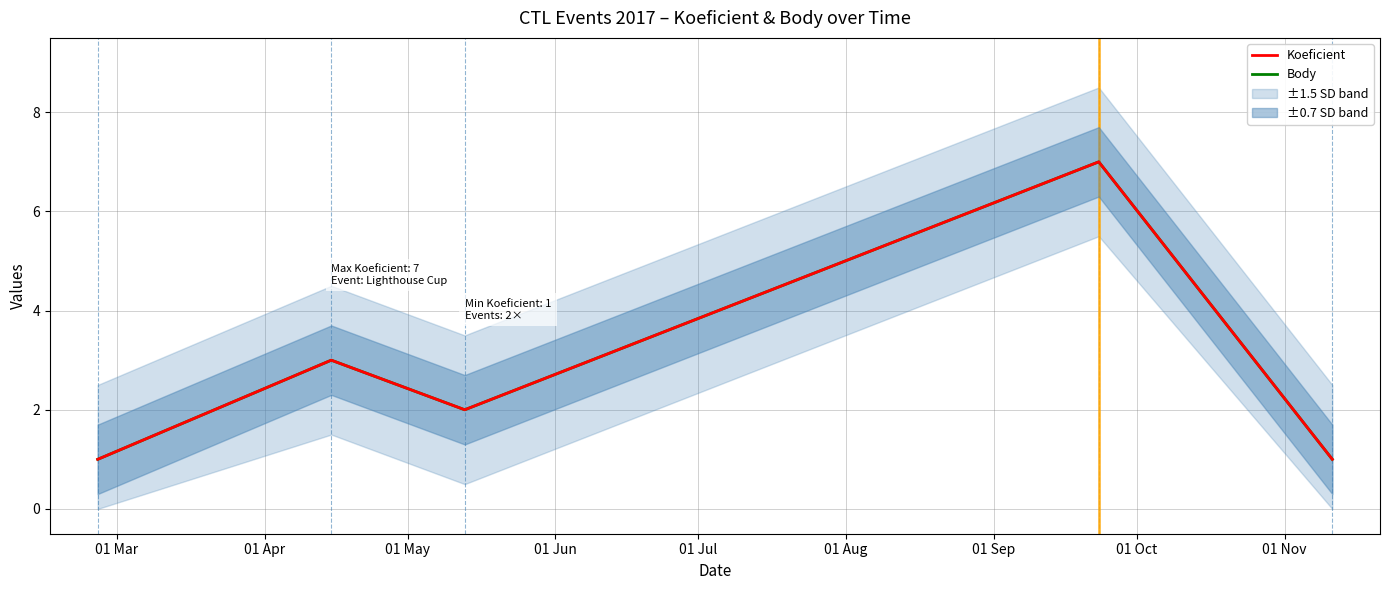

What is the difference between the maximum and minimum values in the Koeficient series?

6